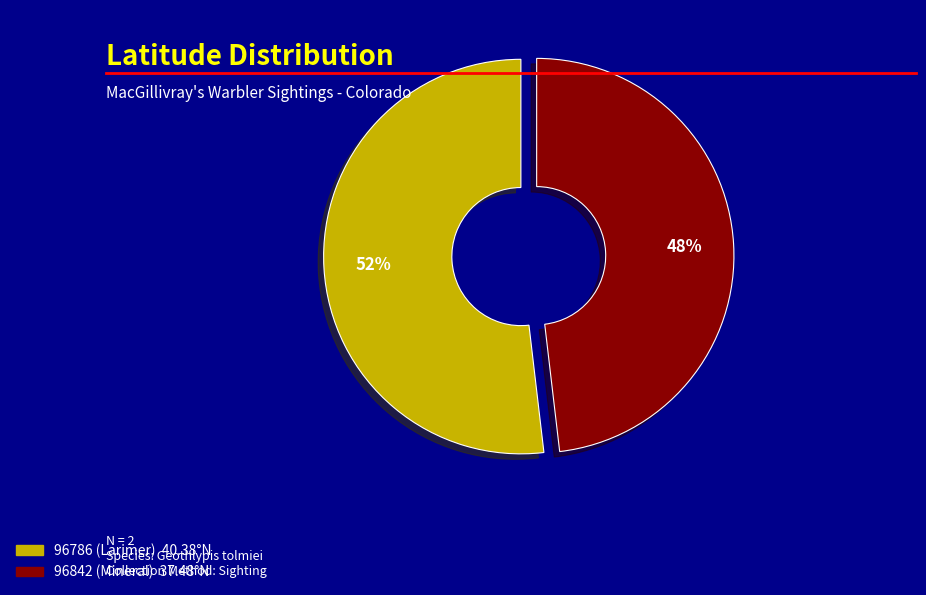

To the nearest percent, what portion does 96786 (Larimer) represent?

52%